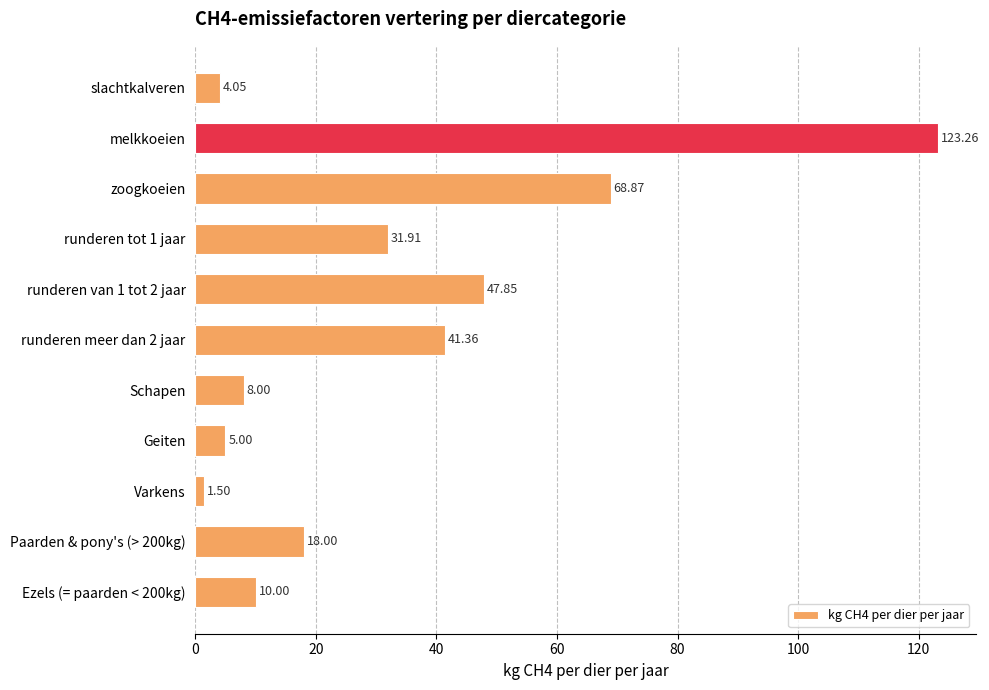

What is the label of the 10th bar from the bottom?

melkkoeien